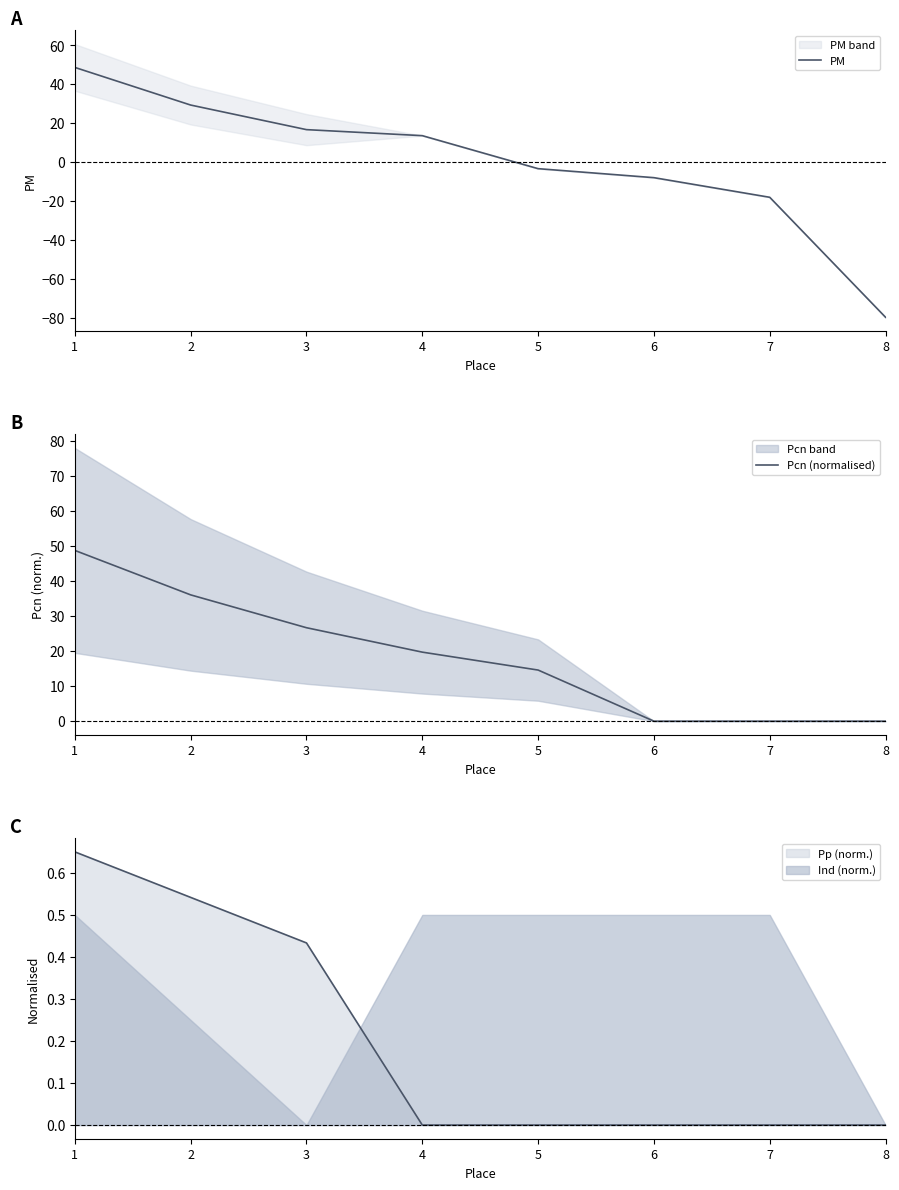

True or false: Pcn (normalised) and PM cross at least once.

False